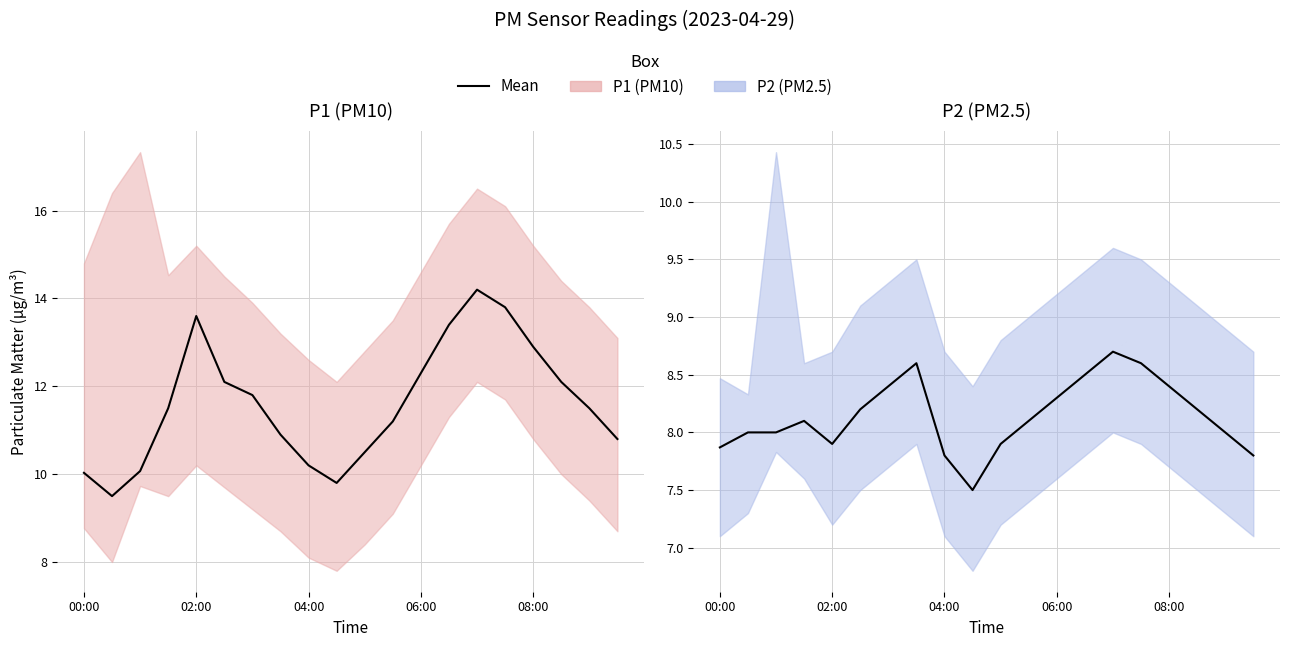

Which series has the largest total across all categories?

P1